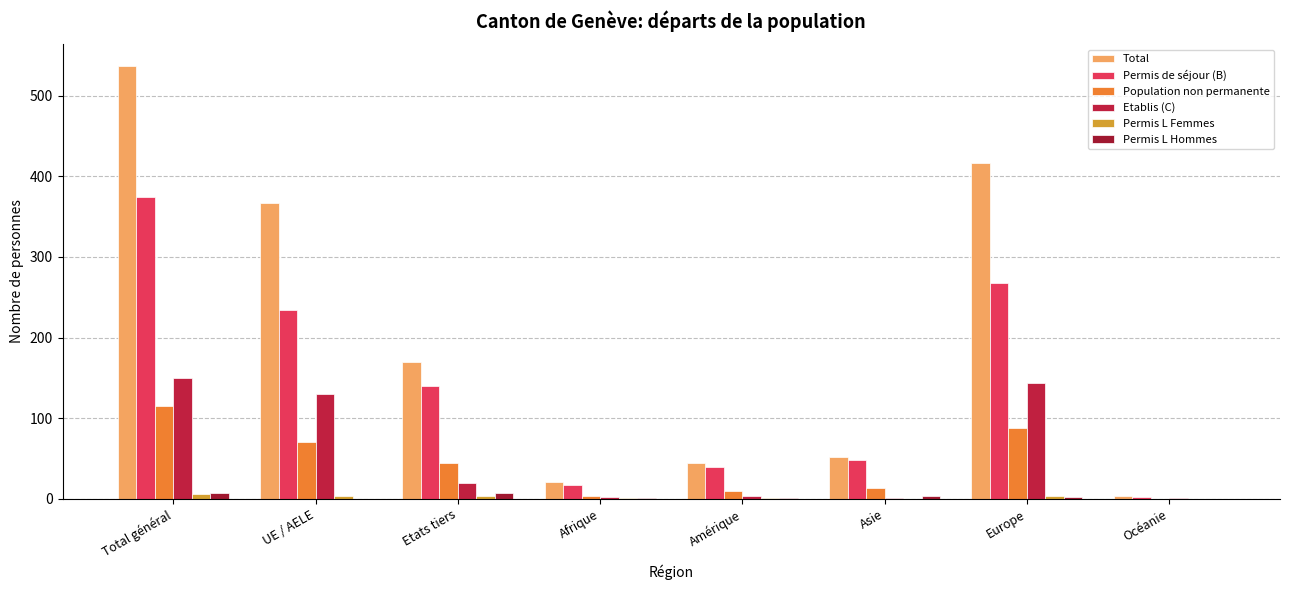

How many data points does each series have?

8